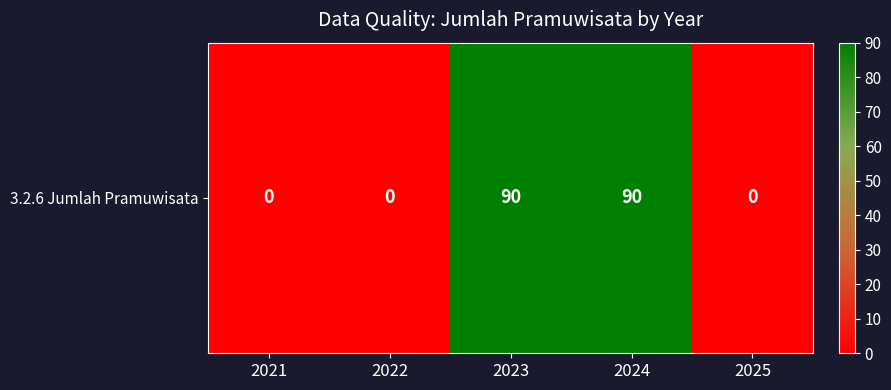

Rank the categories by value from highest to lowest.

2023, 2024, 2021, 2022, 2025